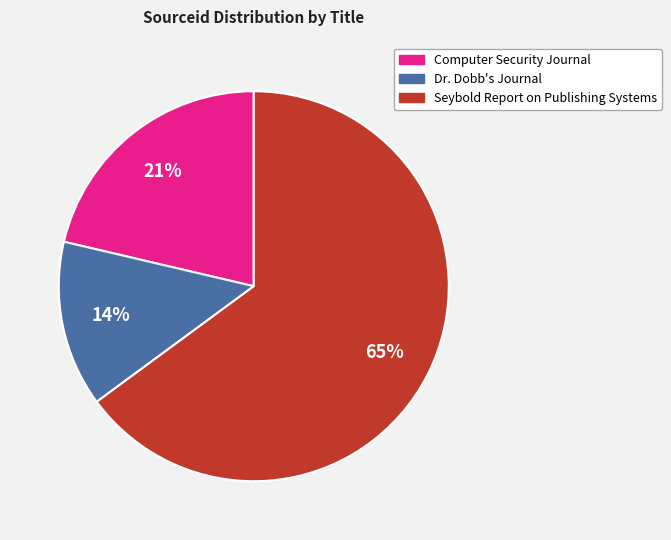

Is it true that Seybold Report on Publishing Systems is 65% of the pie?

True